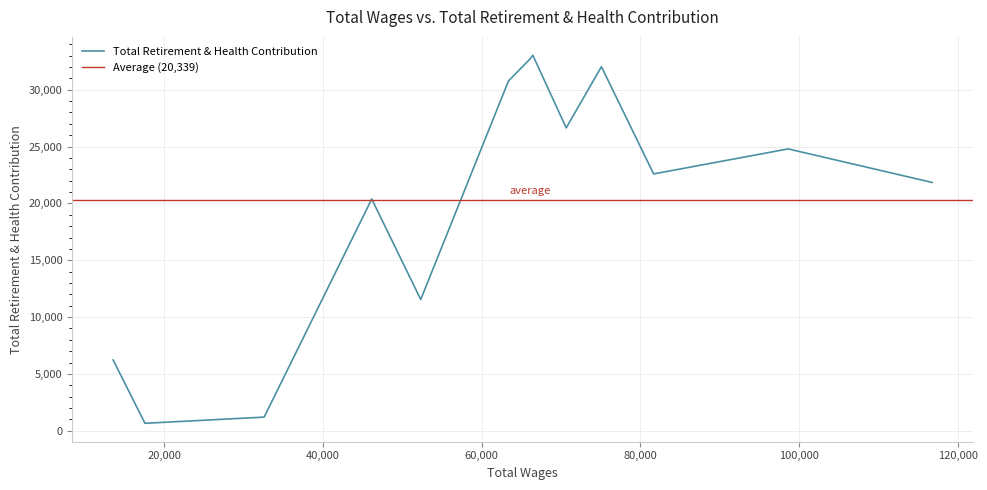

What is the smallest value displayed?

659